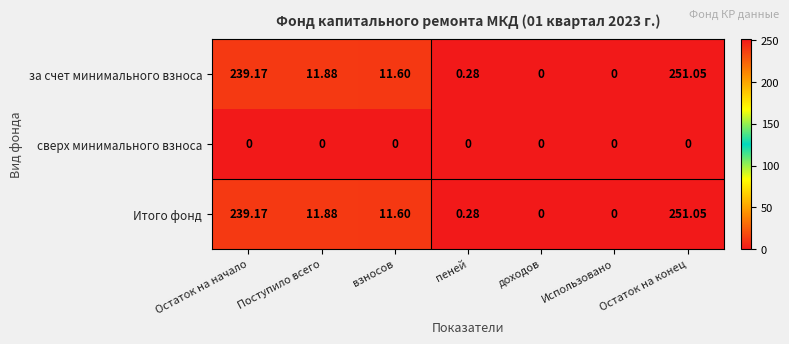

Which category has the highest value in the за счет минимального взноса series?

Остаток на конец